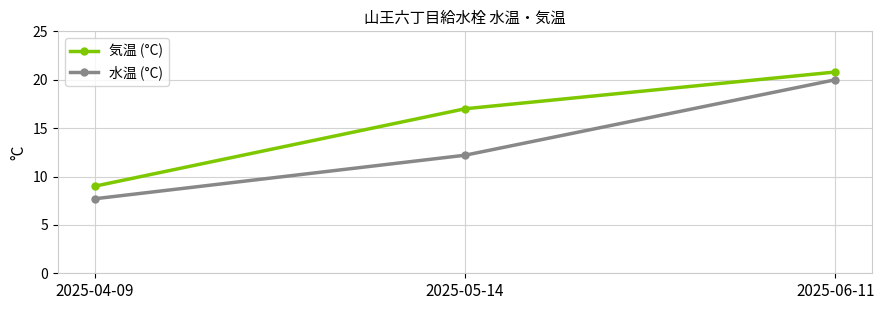

Reading left to right, transcribe all the data shown in this chart.

気温 (°C): 2025-04-09=9.0	2025-05-14=17.0	2025-06-11=20.8
水温 (°C): 2025-04-09=7.7	2025-05-14=12.2	2025-06-11=20.0